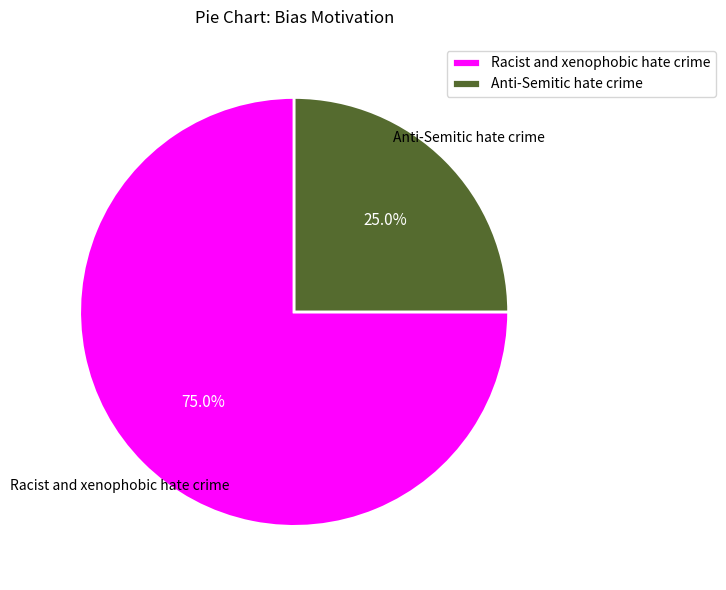

Which slice is the largest?

Racist and xenophobic hate crime